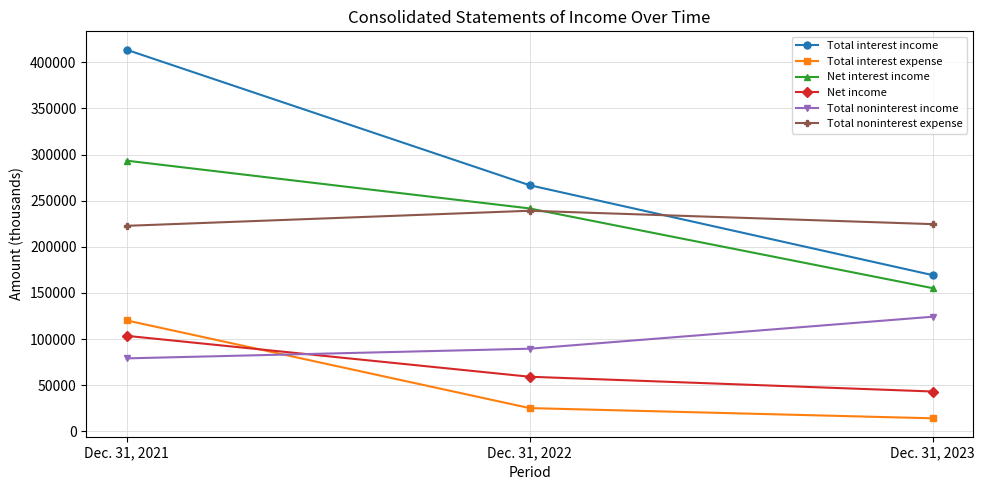

What is the value of the Total interest expense point at the 1st from the left?

120253